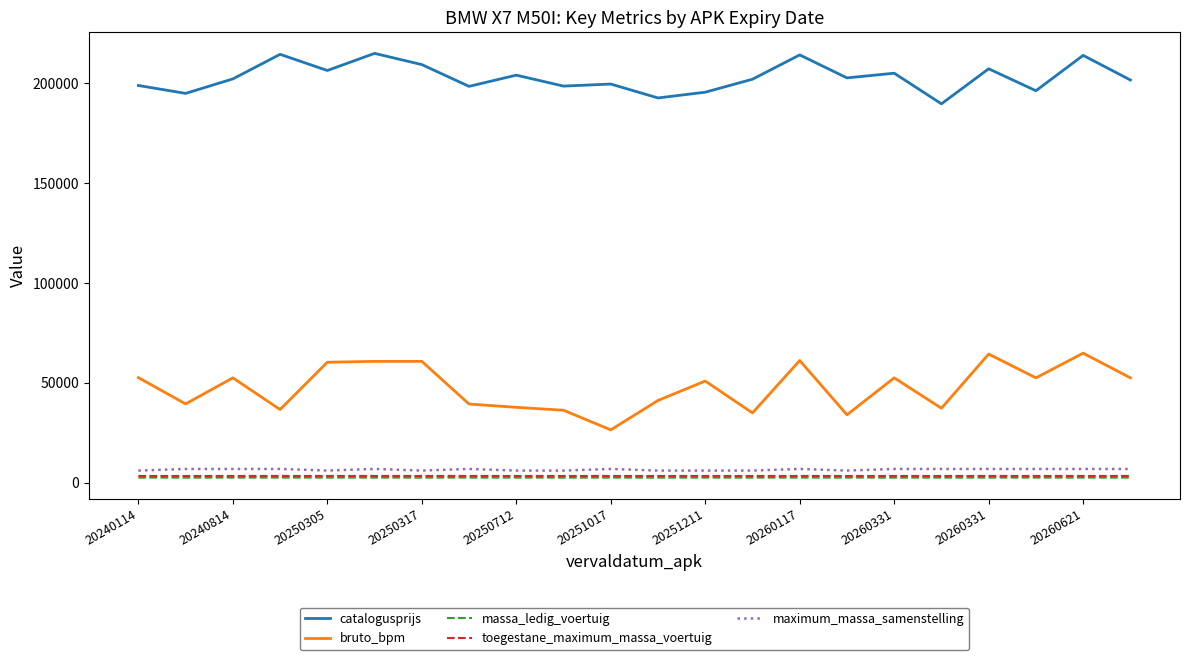

True or false: maximum_massa_samenstelling and toegestane_maximum_massa_voertuig cross at least once.

False